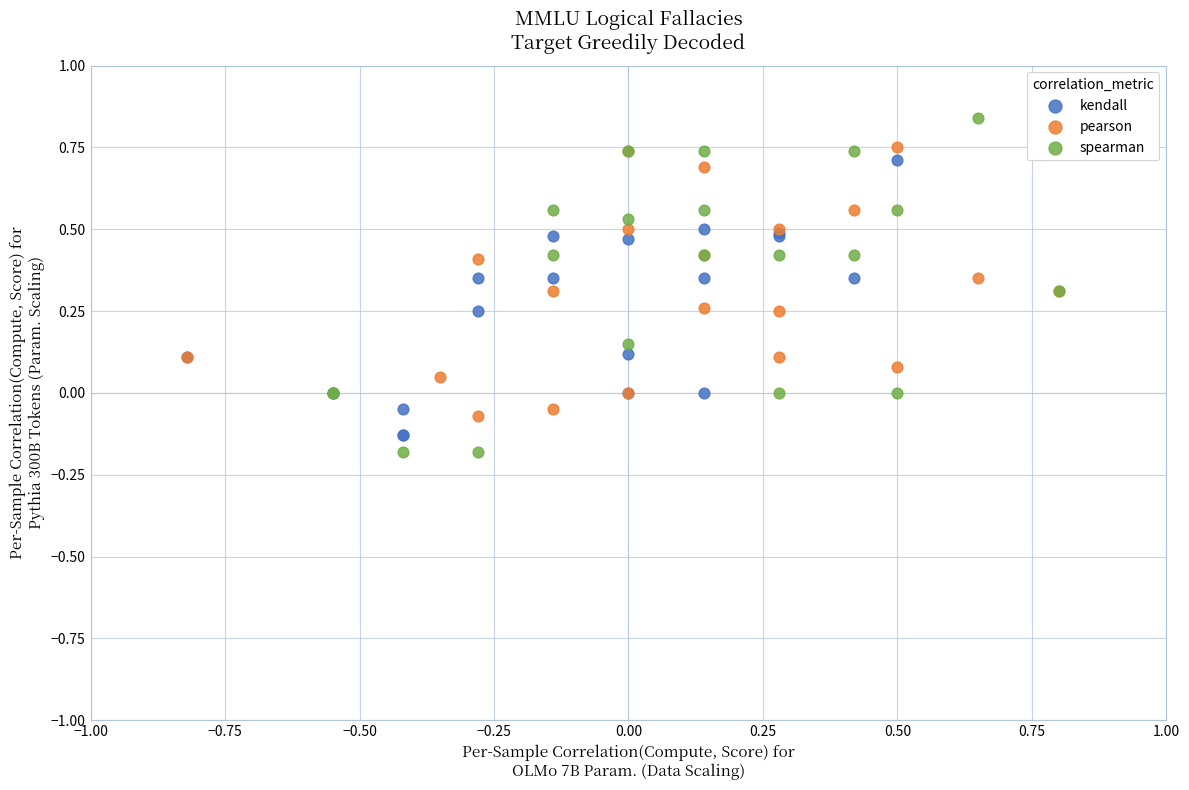

Which series has the largest Y range (max minus min)?

spearman